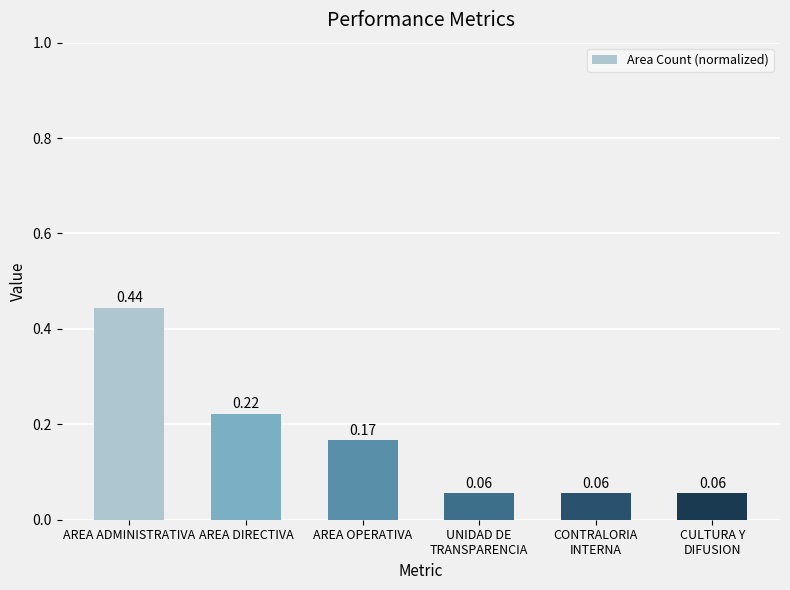

How many values are between 0 and 1?

6